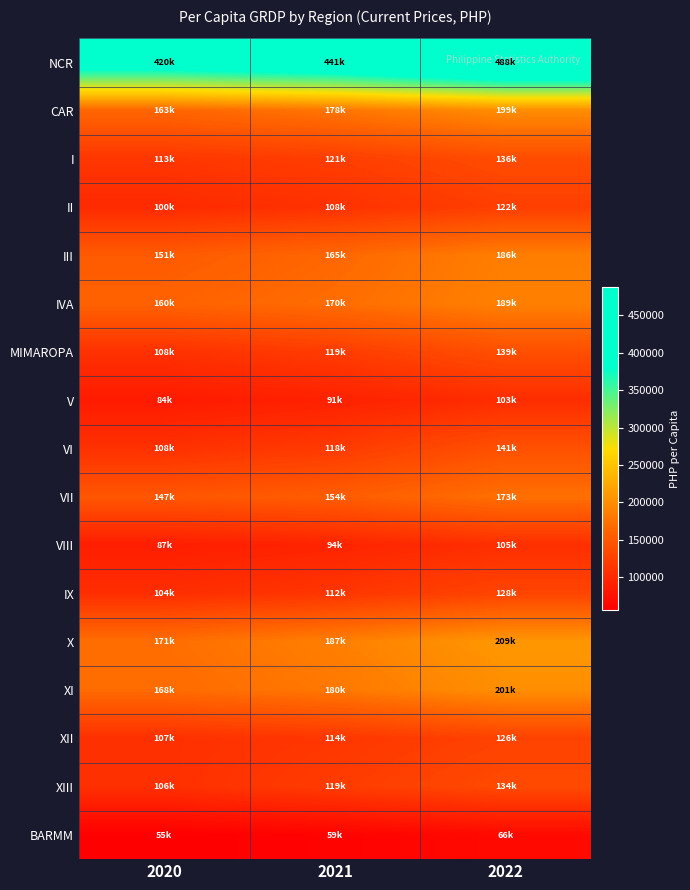

At how many categories does at least one series exceed 185542?

3